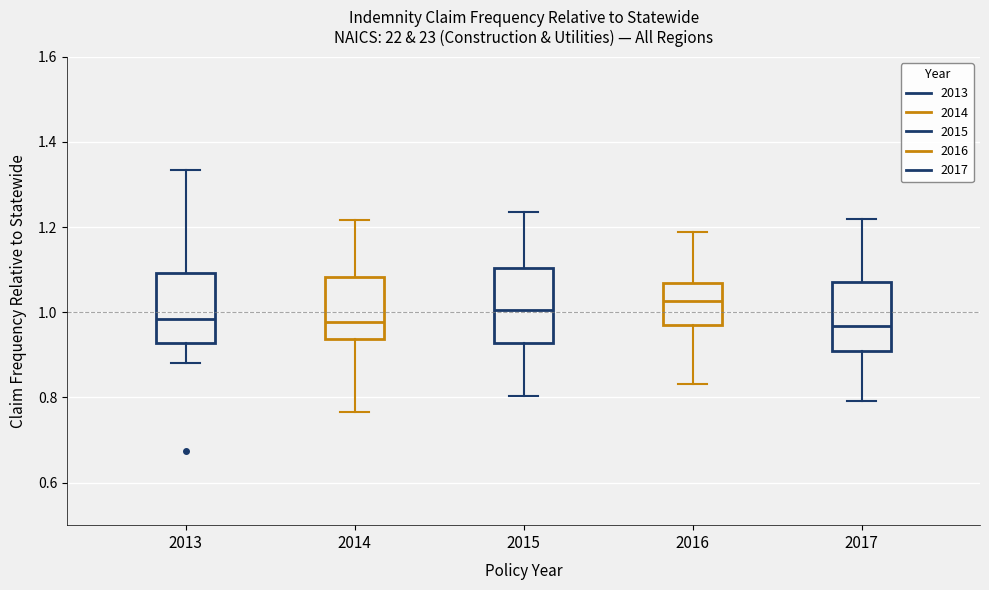

Reading left to right, read every box against the y-axis: the position of its median line, the range the box covers, and the ends of its whiskers. The values are not printed on the chart, so give them approximately, as read against the axis.

2013: median 0.98, box 0.92 to 1.10, whiskers 0.88 to 1.34
2014: median 0.98, box 0.94 to 1.08, whiskers 0.76 to 1.22
2015: median 1.00, box 0.92 to 1.10, whiskers 0.80 to 1.24
2016: median 1.02, box 0.96 to 1.06, whiskers 0.84 to 1.18
2017: median 0.96, box 0.90 to 1.08, whiskers 0.80 to 1.22